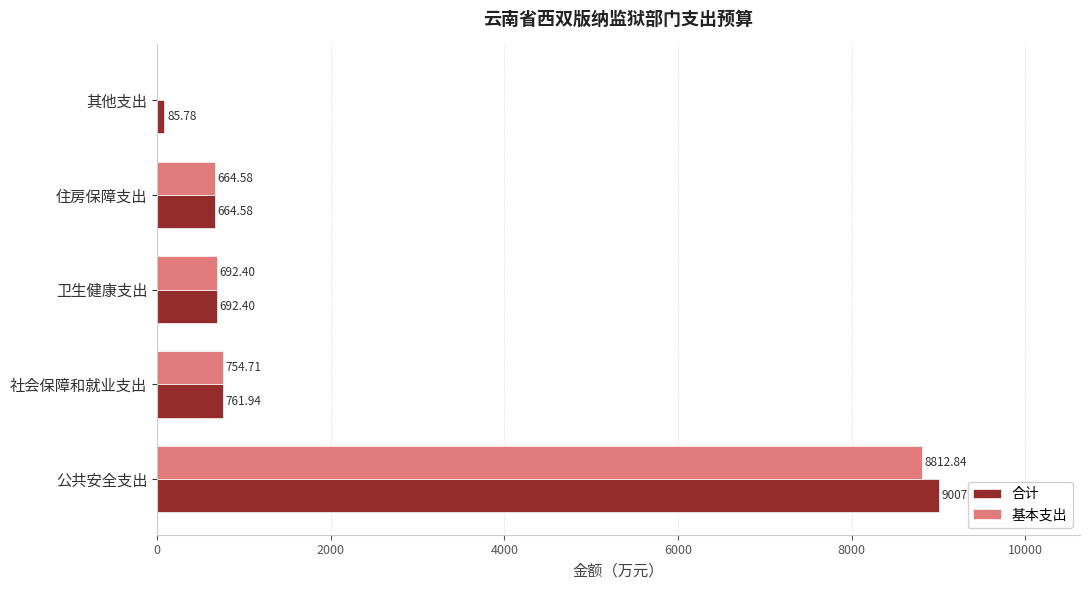

What is the total value across all series at 住房保障支出?

1329.2